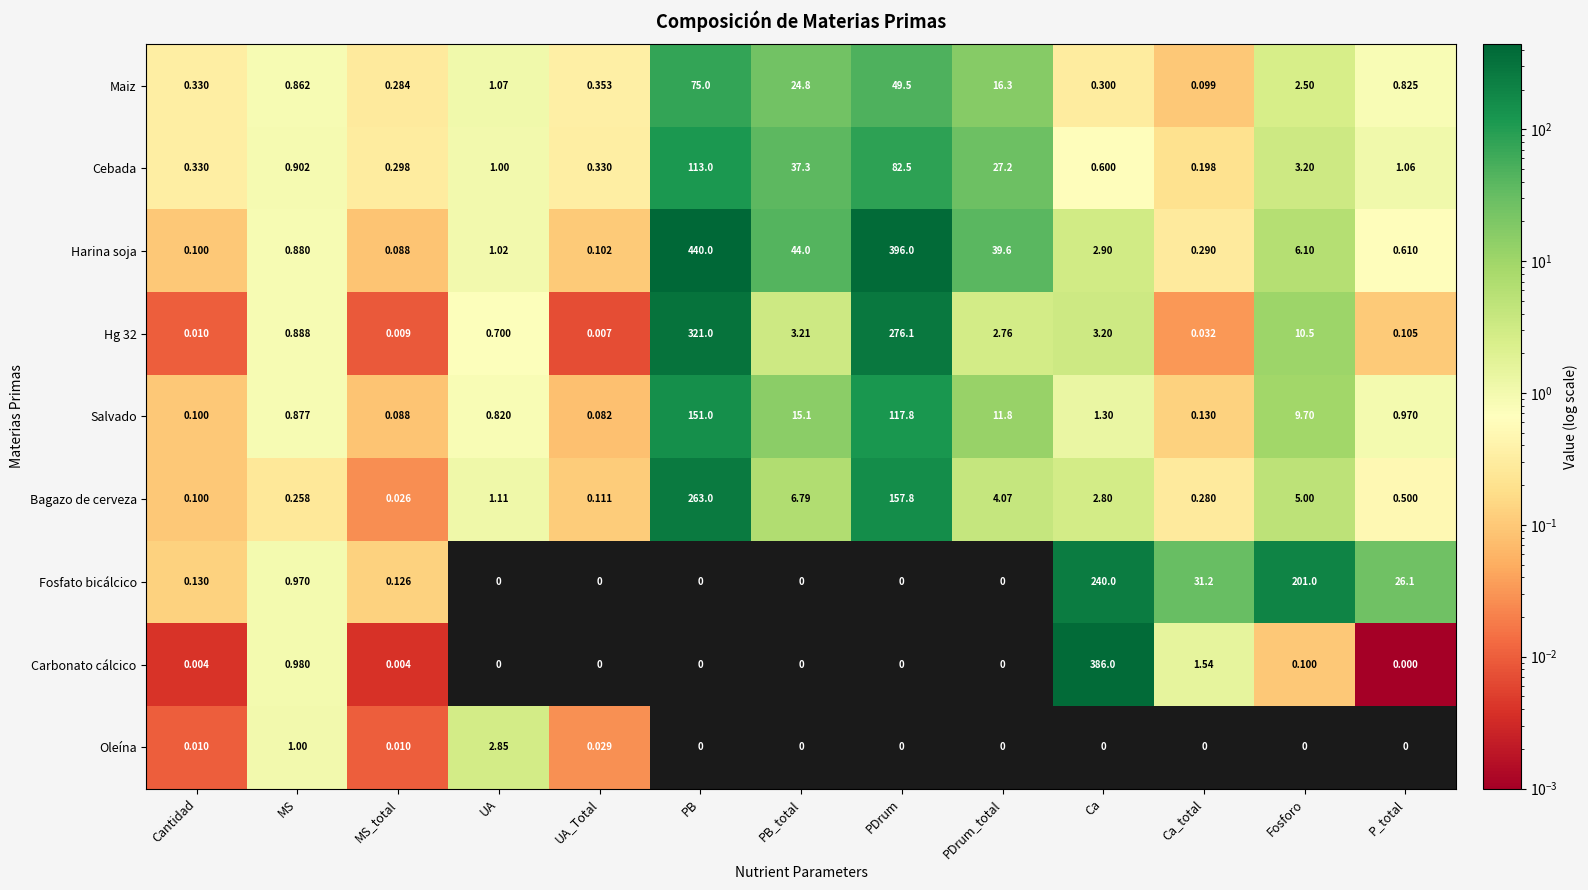

Which label corresponds to the largest value in the chart?

PB